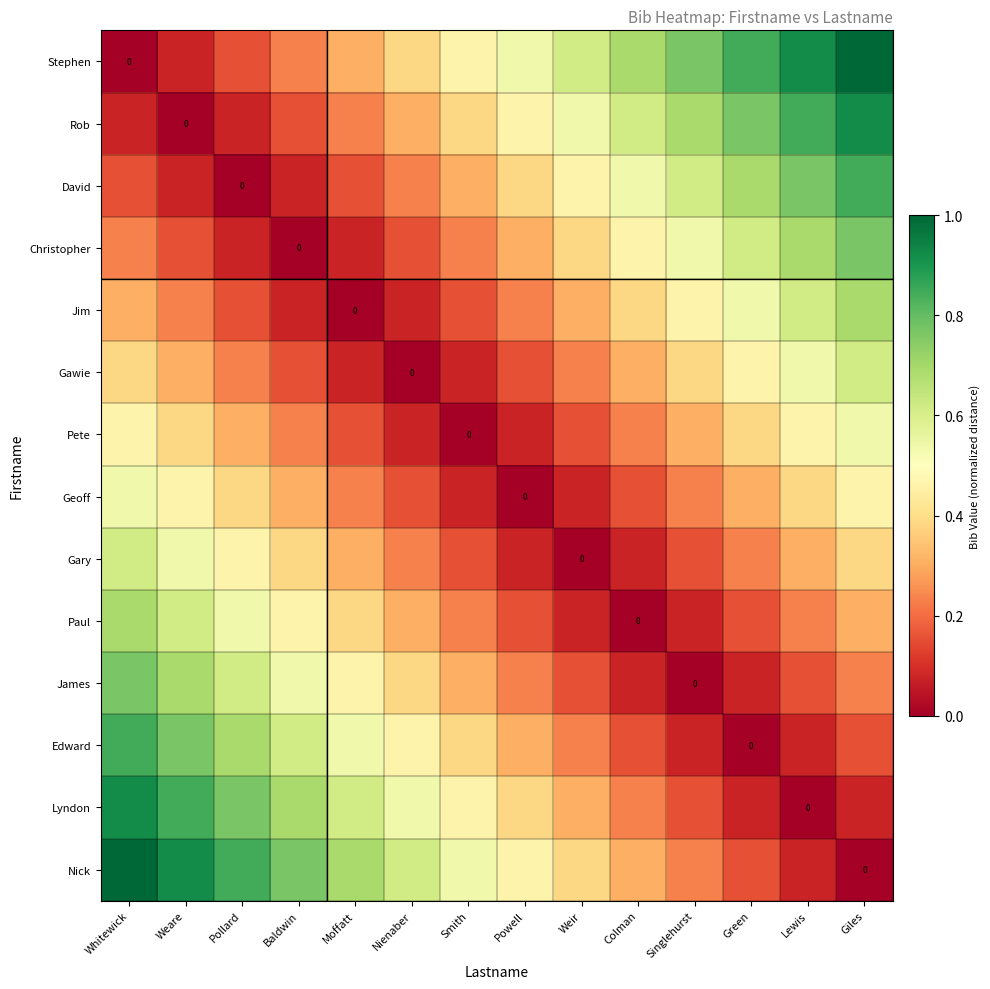

Count the number of categories in the chart.

14